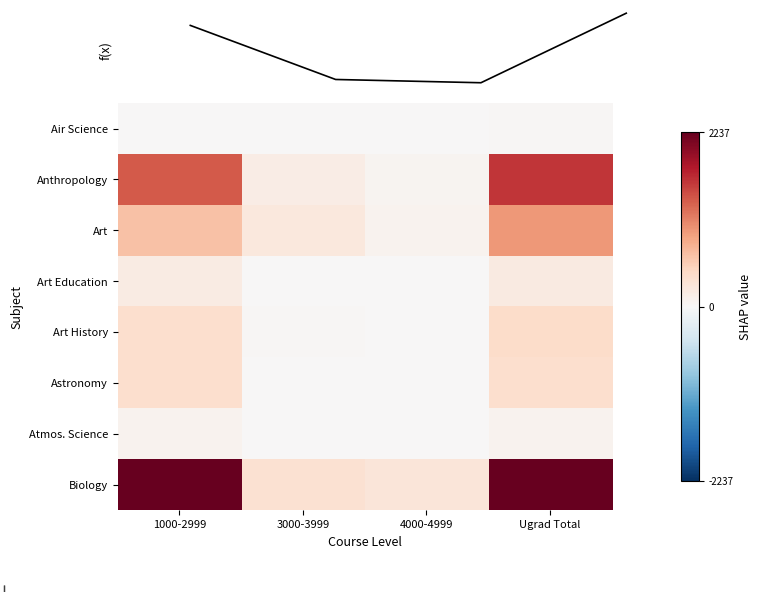

List the labels in order of Biology value, largest first.

Ugrad Total, 1000-2999, 3000-3999, 4000-4999